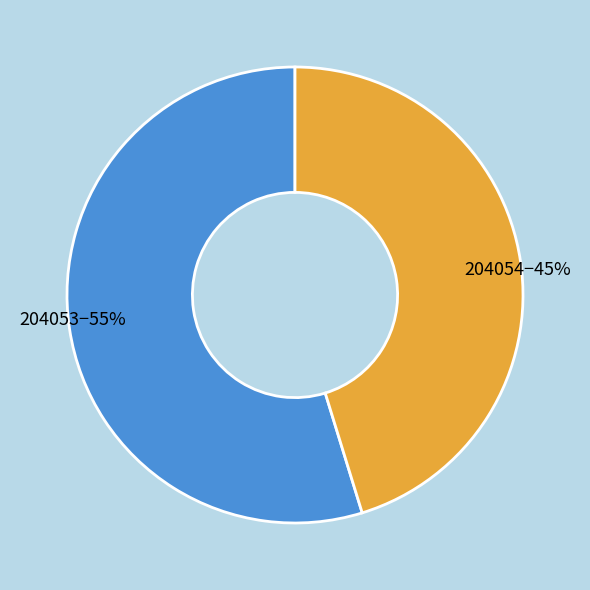

Is there a majority slice in this chart?

Yes